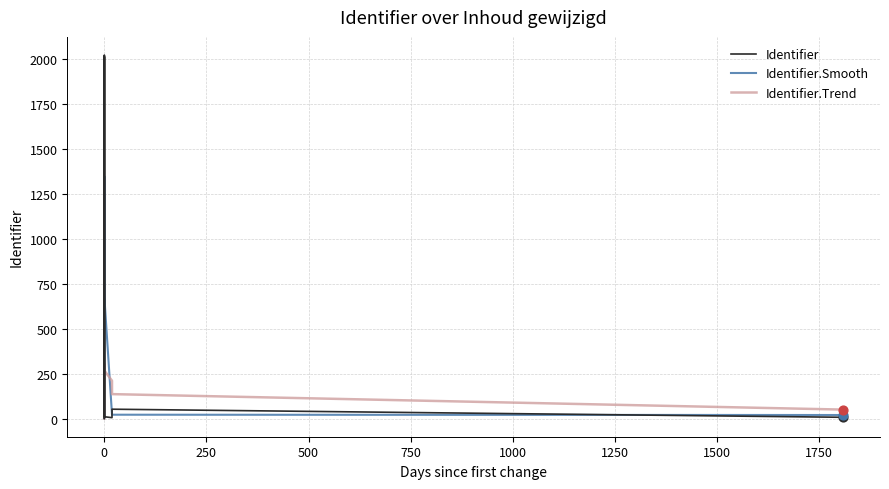

At how many categories does at least one series exceed 1256?

3